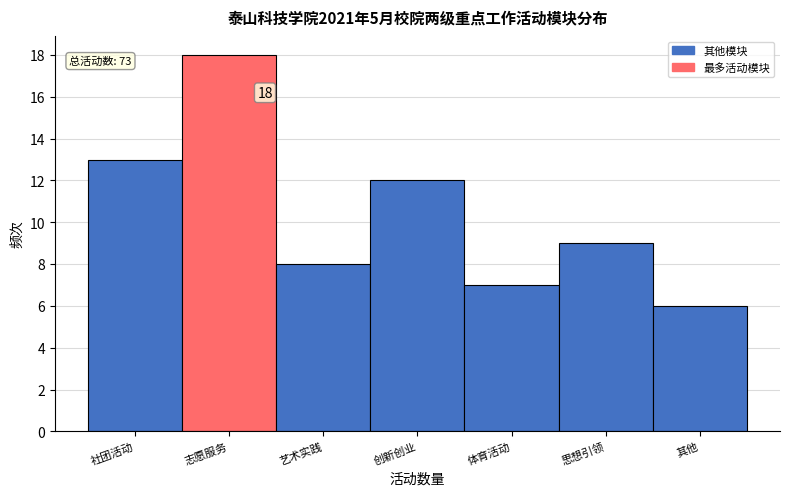

Reading left to right, what are all the values shown in this chart?

13	18	8	12	7	9	6